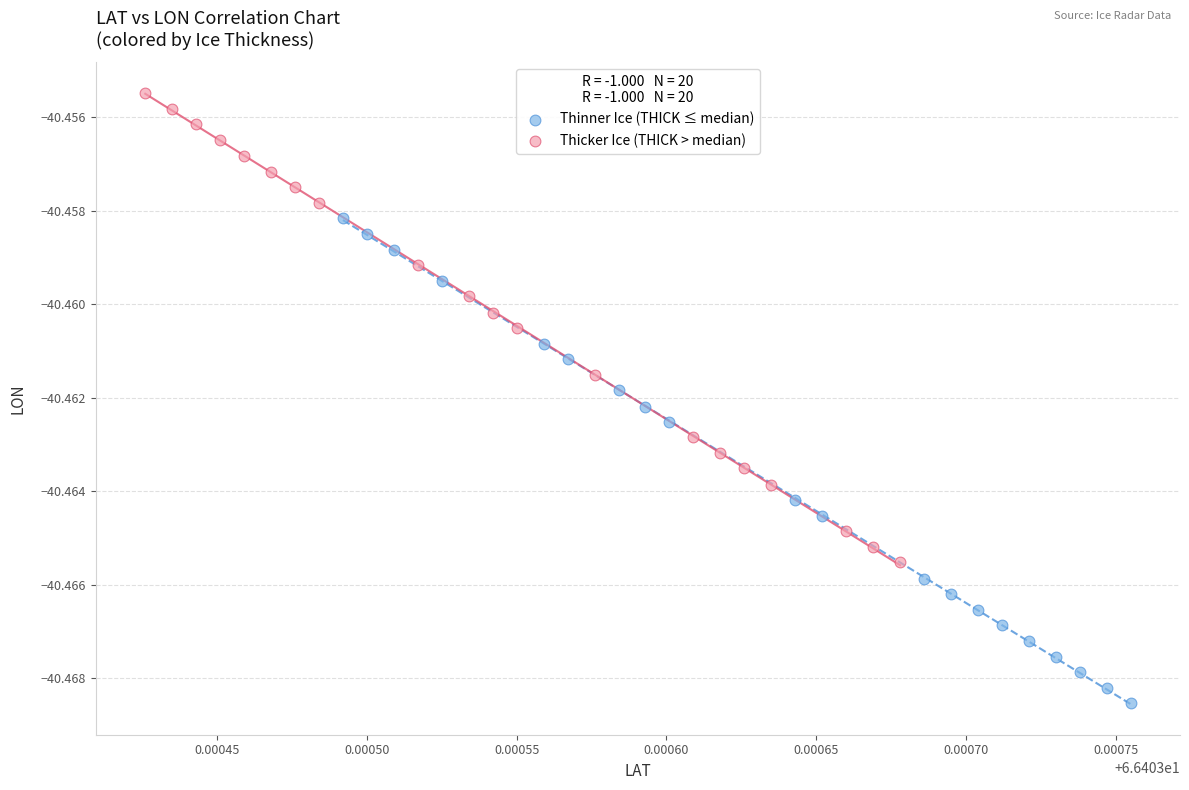

What are all the series names shown in the legend?

Thinner Ice (THICK ≤ median), Thicker Ice (THICK > median)